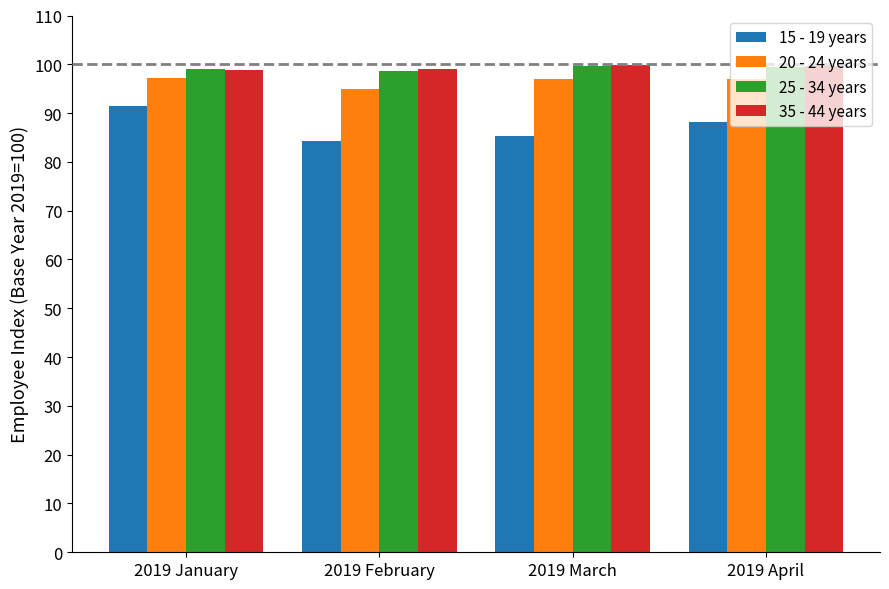

The 20 - 24 years series shows 43.7 at 2019 March. True or false?

False